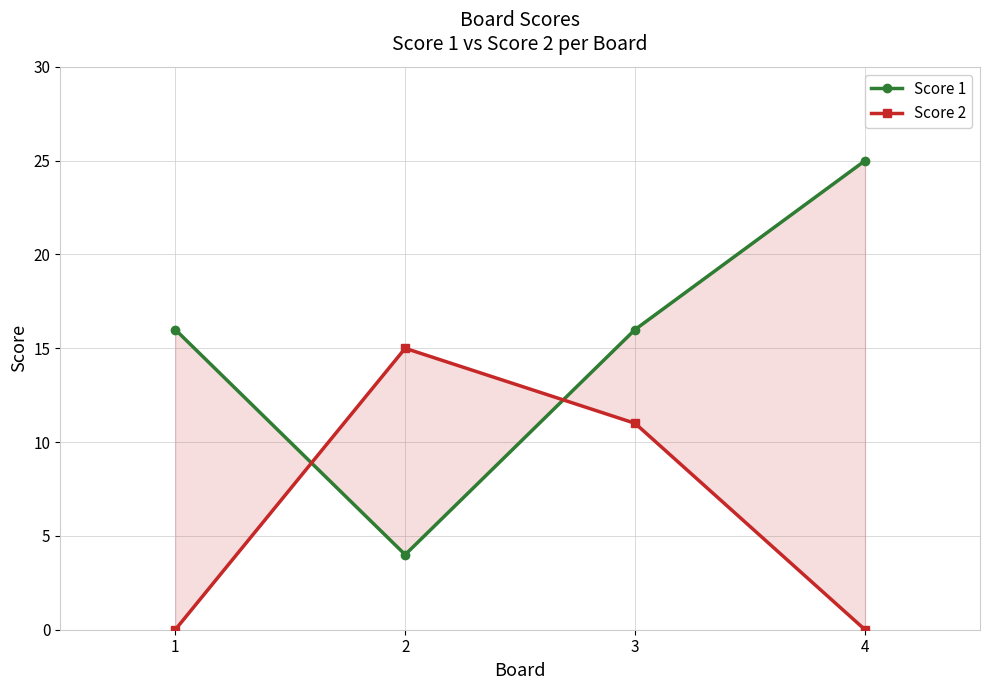

Reading left to right, transcribe all the data shown in this chart.

Score 1: 1=16	2=4	3=16	4=25
Score 2: 1=0	2=15	3=11	4=0